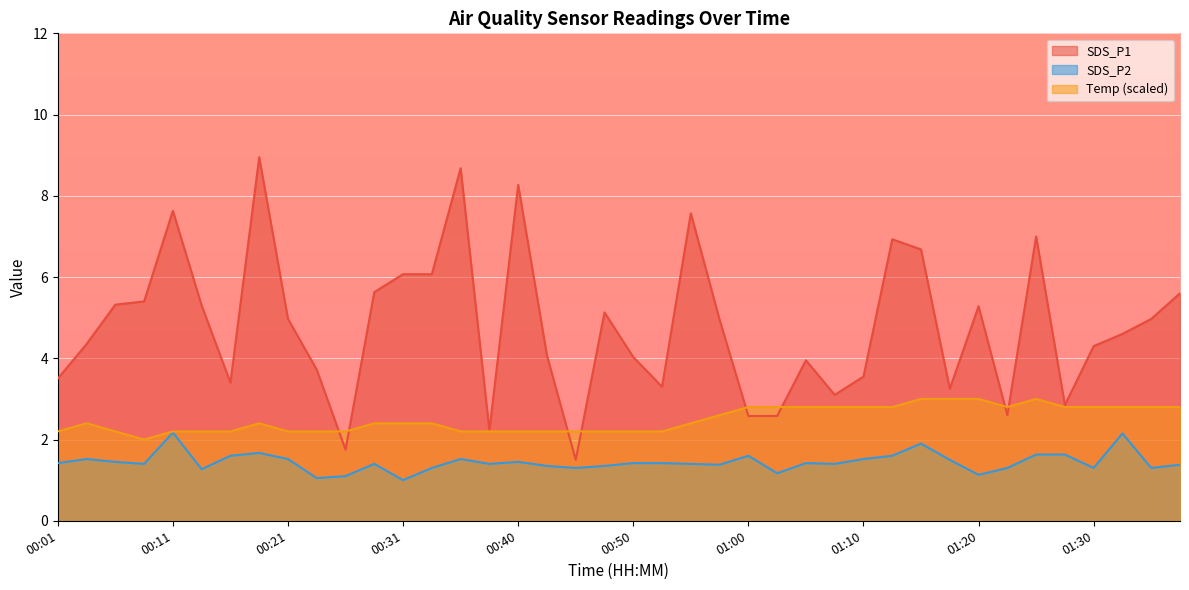

How many values in the SDS_P2 series exceed 1?

39